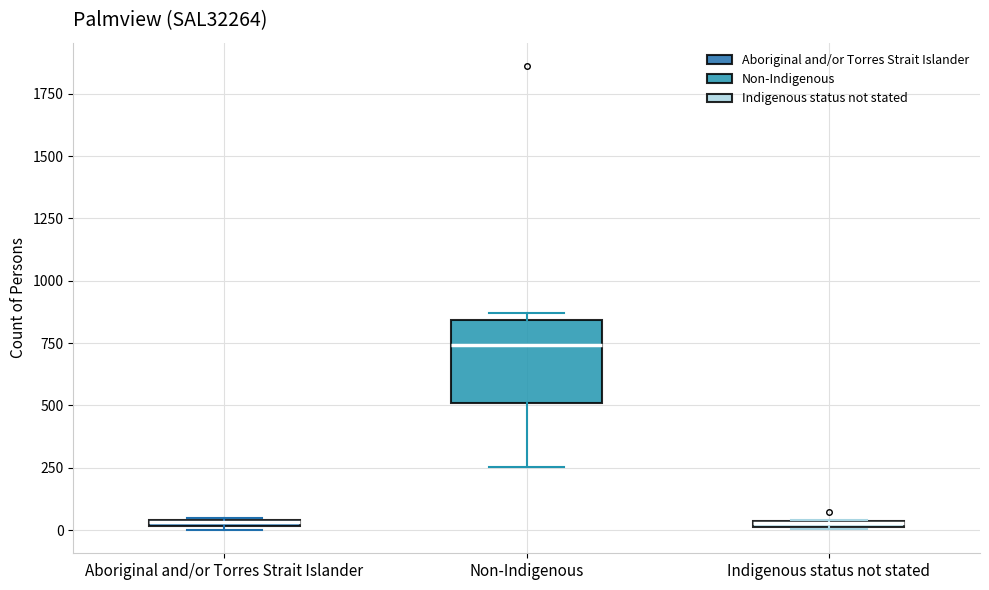

Comparing the boxes themselves (not the whiskers), which one is the tallest?

Non-Indigenous